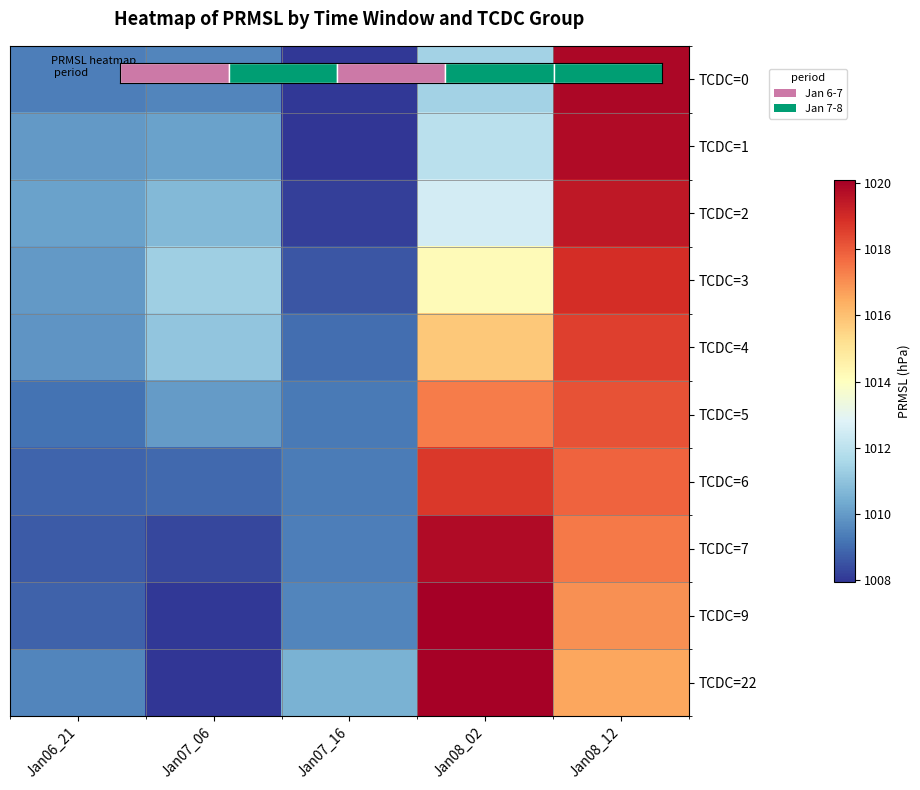

List the series in order of their peak value, lowest first.

TCDC=5, TCDC=4, TCDC=6, TCDC=3, TCDC=2, TCDC=1, TCDC=7, TCDC=0, TCDC=22, TCDC=9